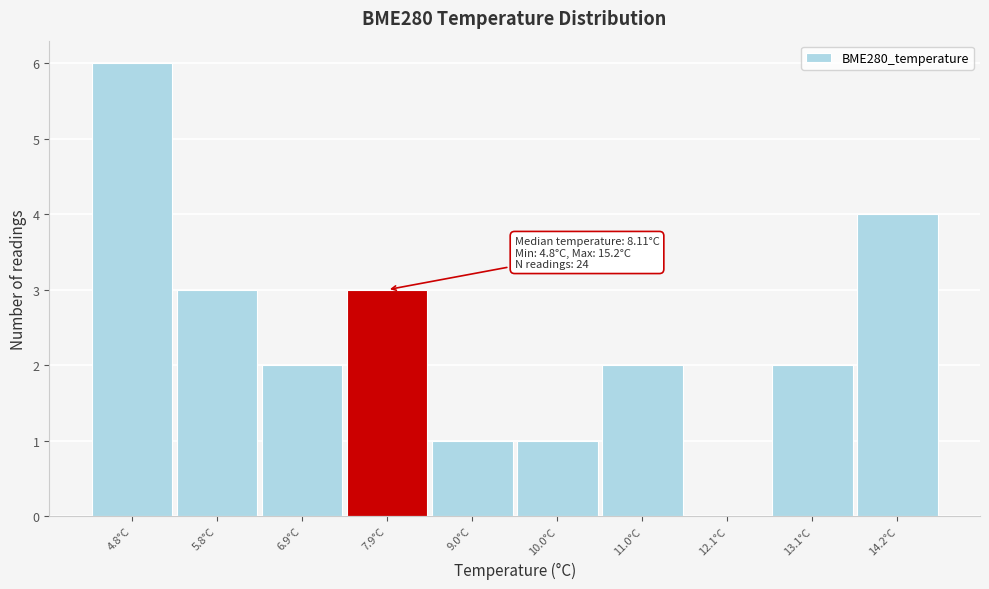

Reading left to right, what are all the values shown in this chart?

4.8°C=6	5.8°C=3	6.9°C=2	7.9°C=3	9.0°C=1	10.0°C=1	11.0°C=2	12.1°C=0	13.1°C=2	14.2°C=4